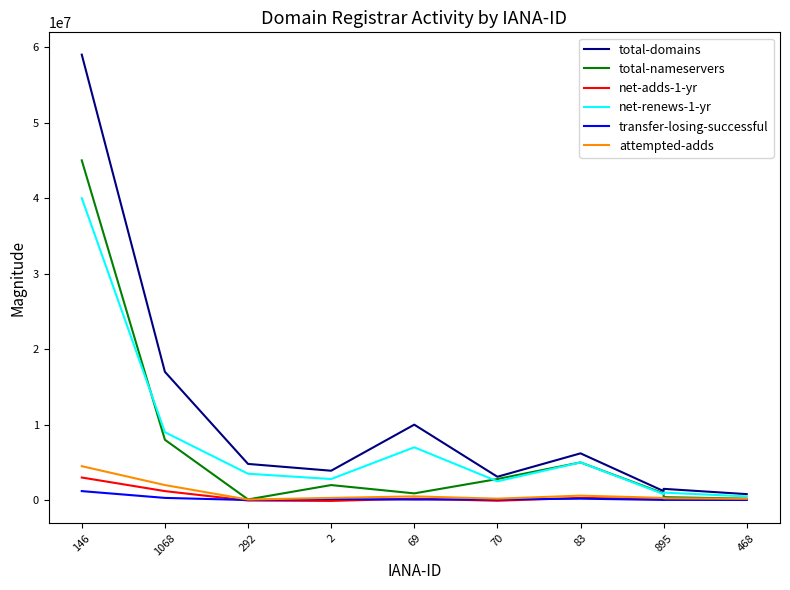

What are all the series names shown in the legend?

total-domains, total-nameservers, net-adds-1-yr, net-renews-1-yr, transfer-losing-successful, attempted-adds